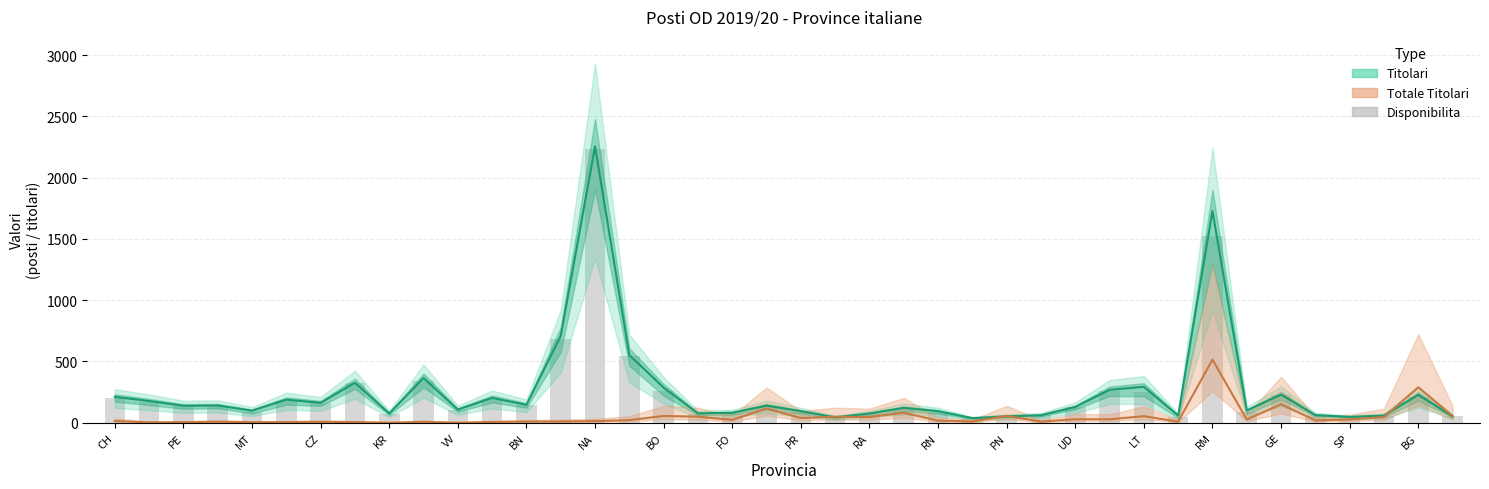

What is the average value of the Titolari series?

243